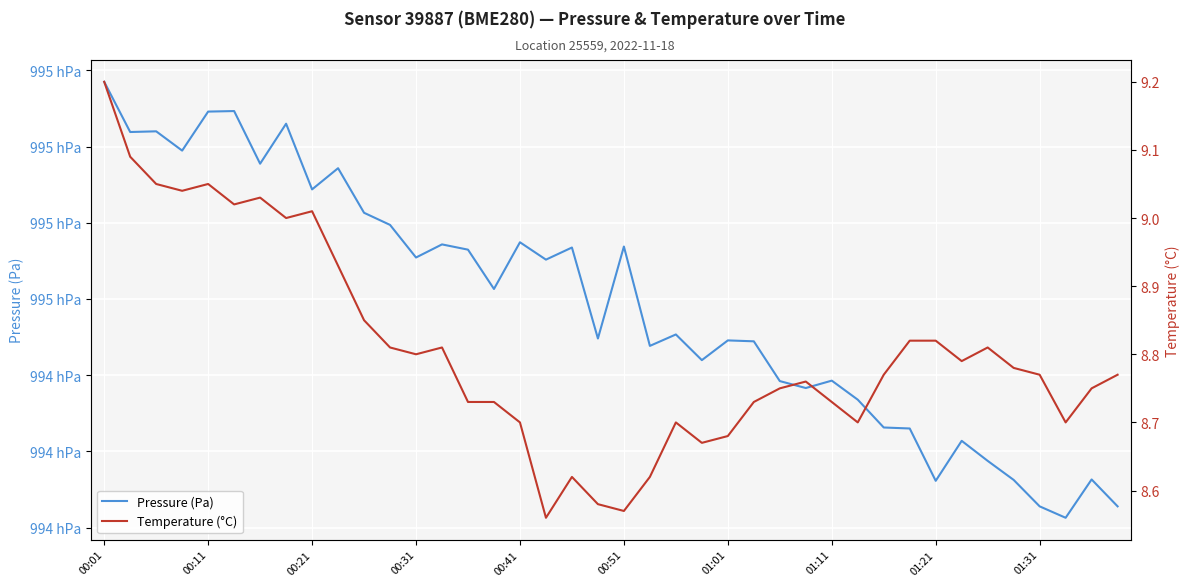

Count the number of data series in this chart.

2